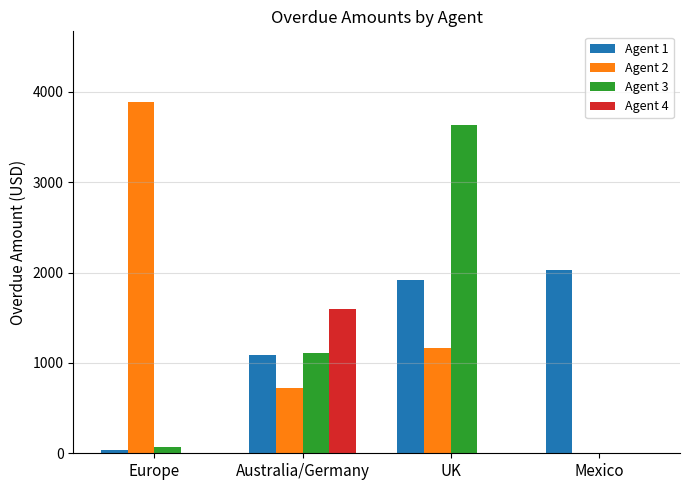

Is the value of Agent 1 at UK greater than the value of Agent 3 at Mexico?

Yes